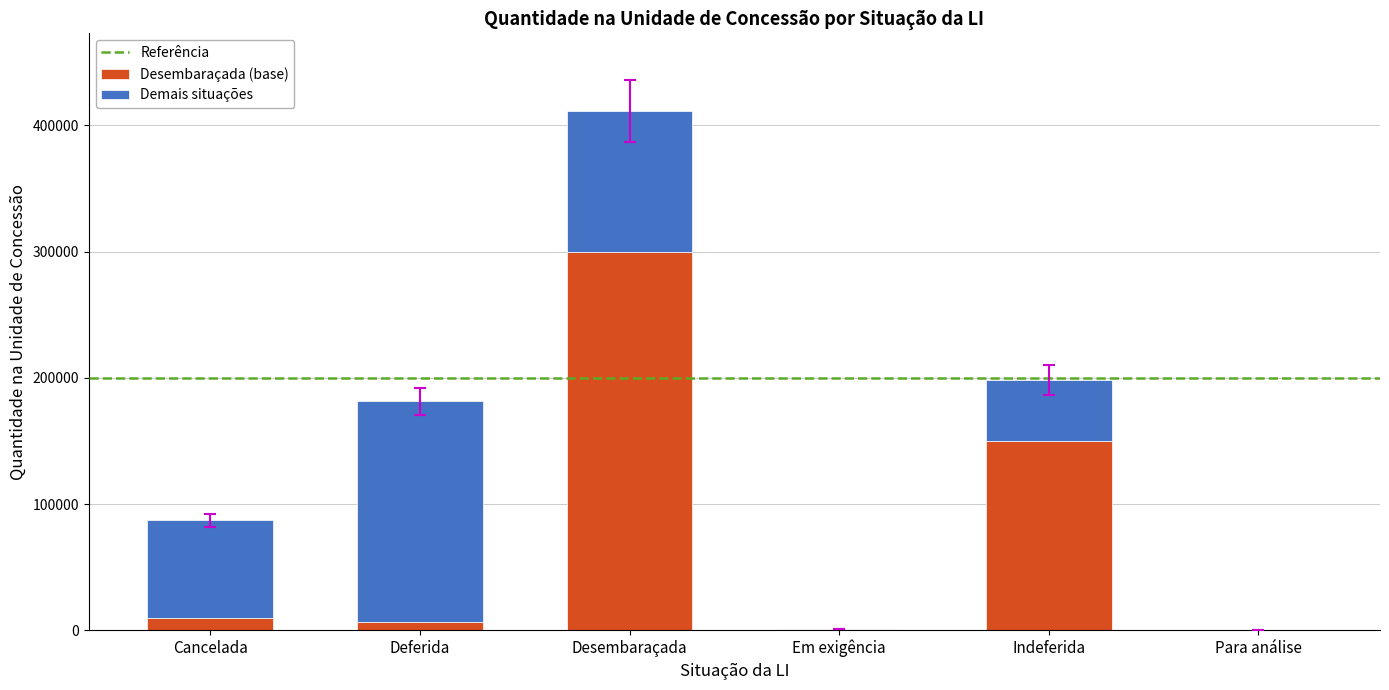

Is it true that Desembaraçada (base) equals 9682.0 at Cancelada?

True